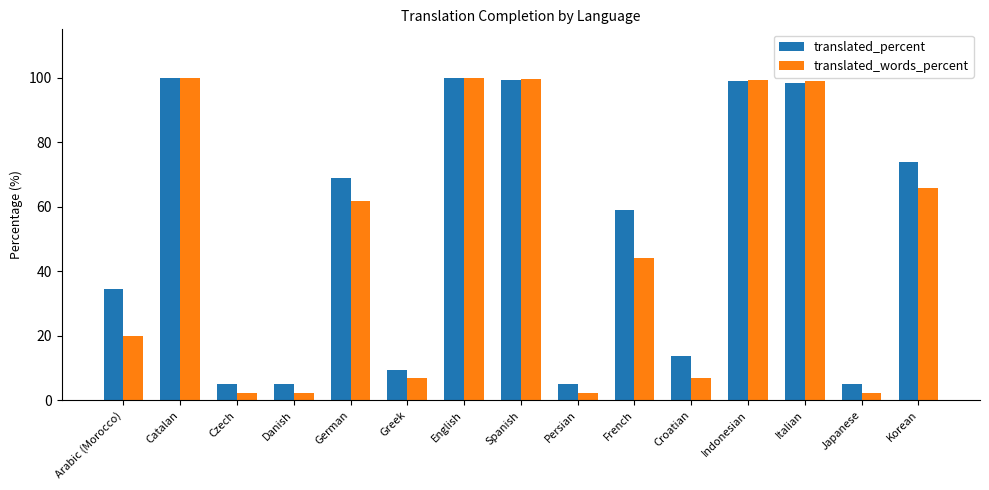

The value of translated_words_percent at Greek is 6.9. True or false?

True